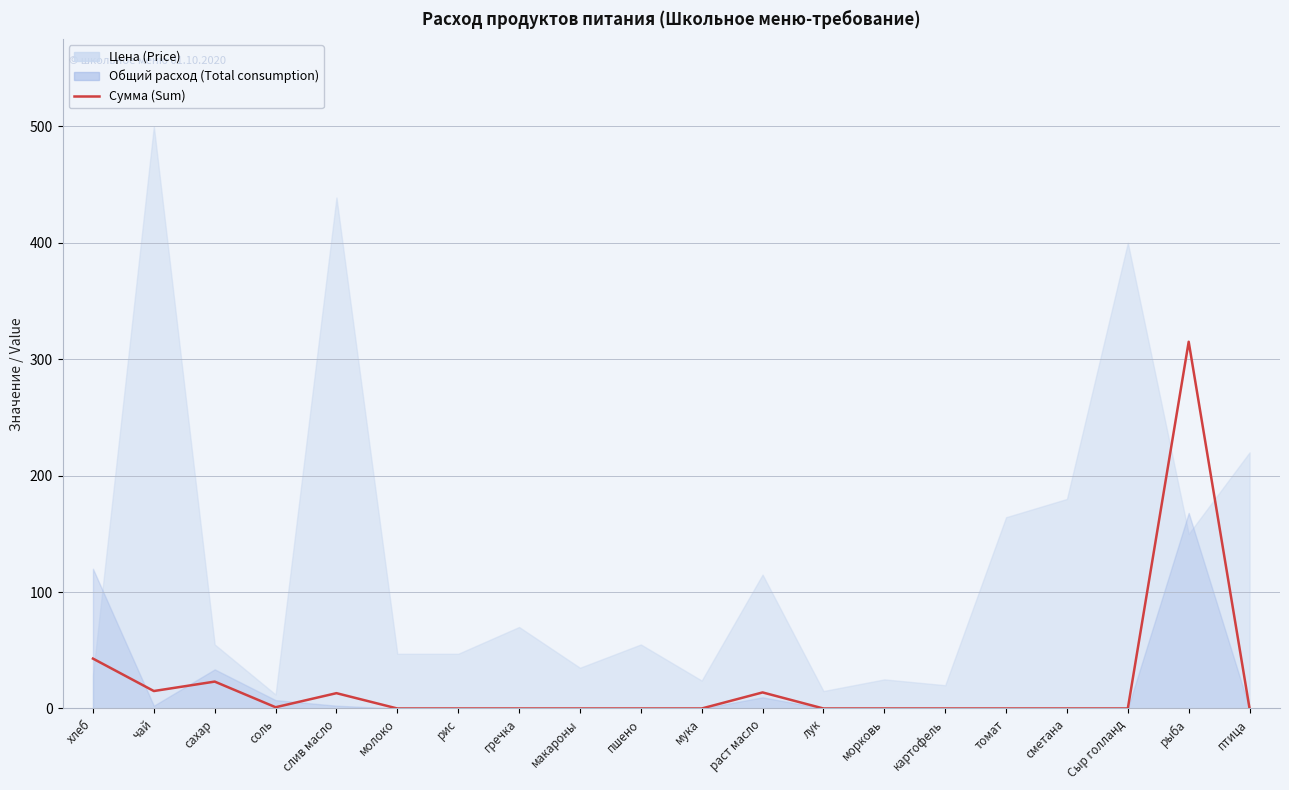

Where is the first local maximum?

сахар